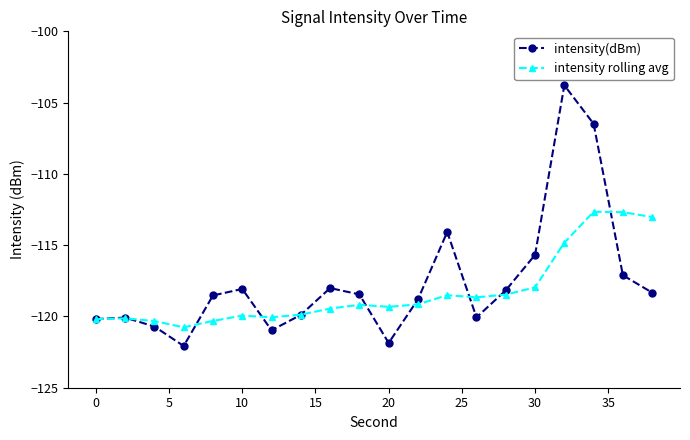

True or false: intensity rolling avg has more than 2 interior local peaks.

True